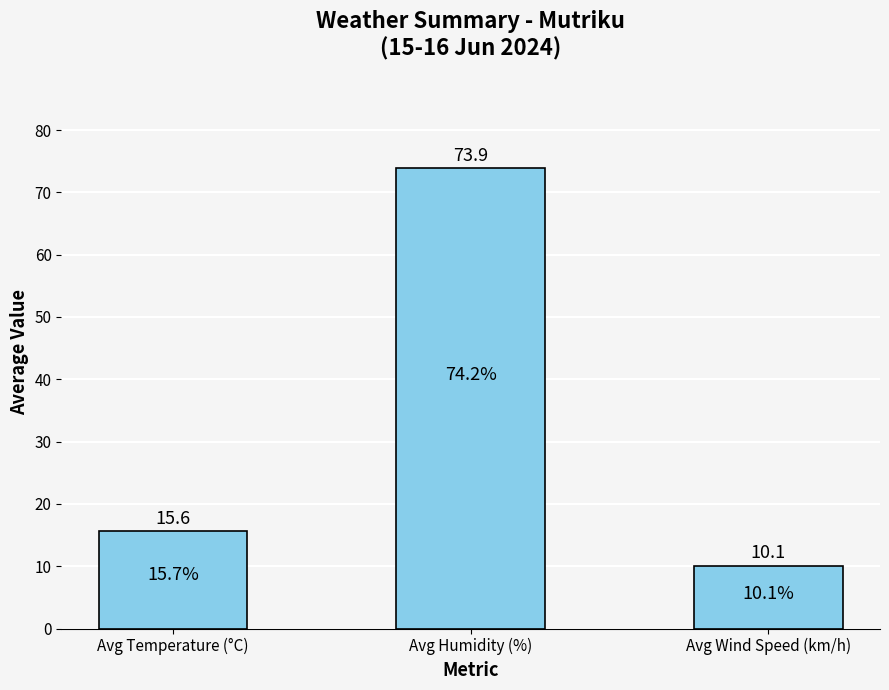

What is the maximum value shown in the chart?

73.9